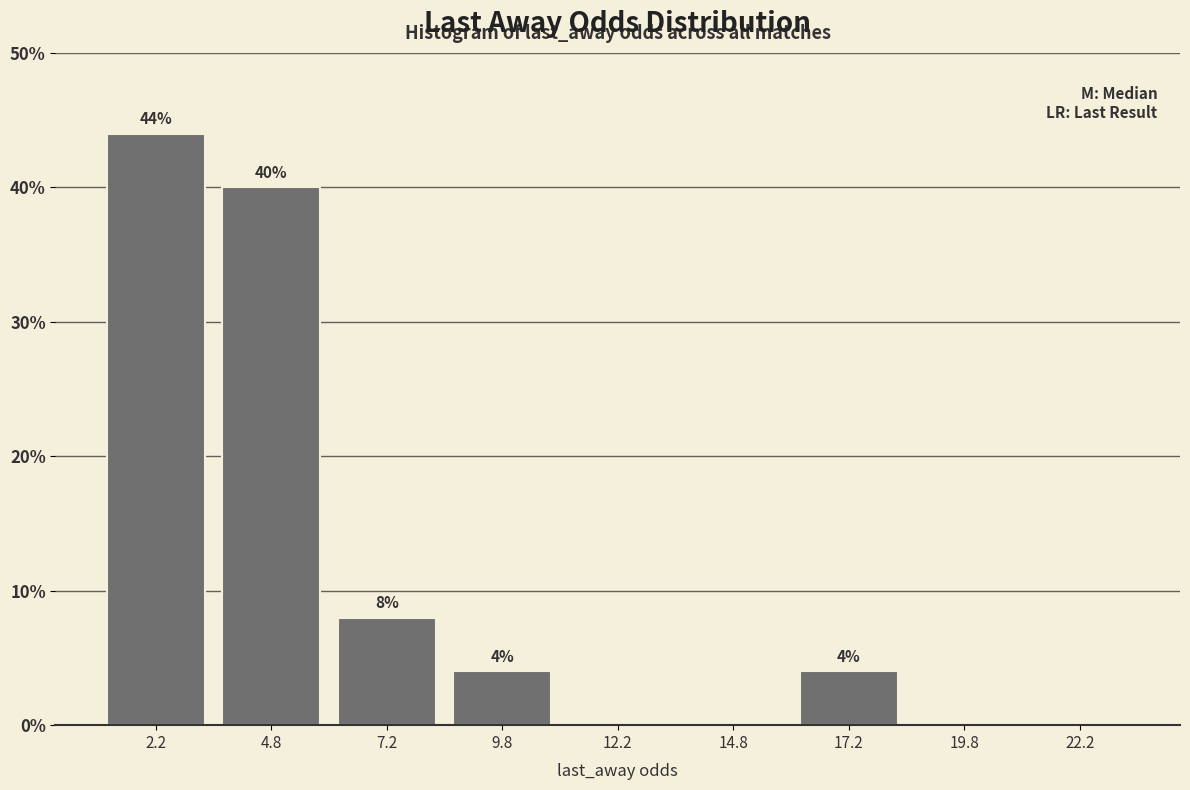

Which range on the x-axis has the tallest bar?

1.0 to 3.5